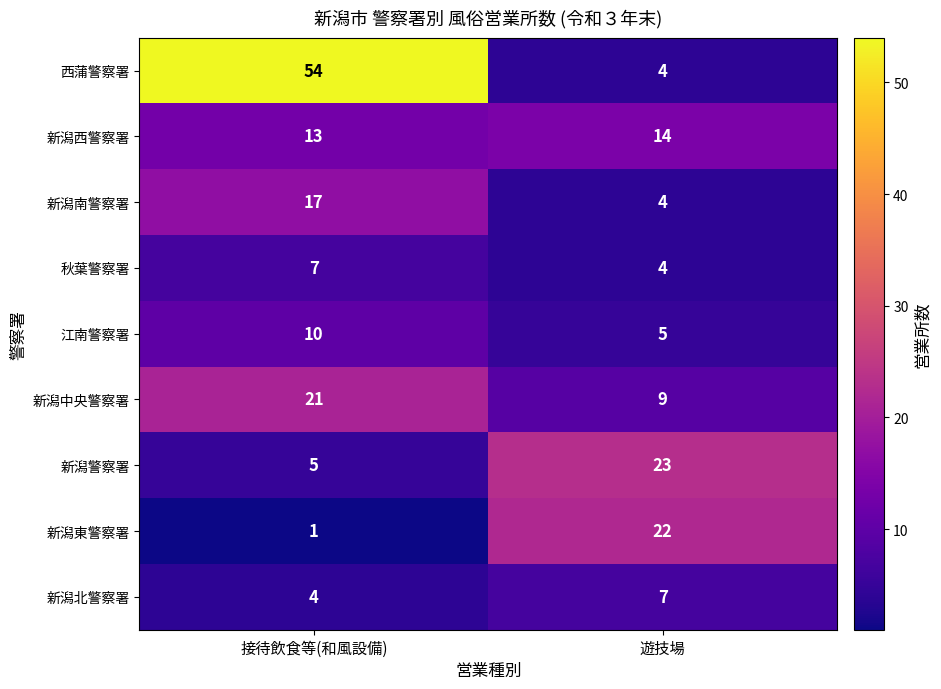

Rank the series at 接待飲食等(和風設備) from lowest to highest value.

新潟東警察署, 新潟北警察署, 新潟警察署, 秋葉警察署, 江南警察署, 新潟西警察署, 新潟南警察署, 新潟中央警察署, 西蒲警察署